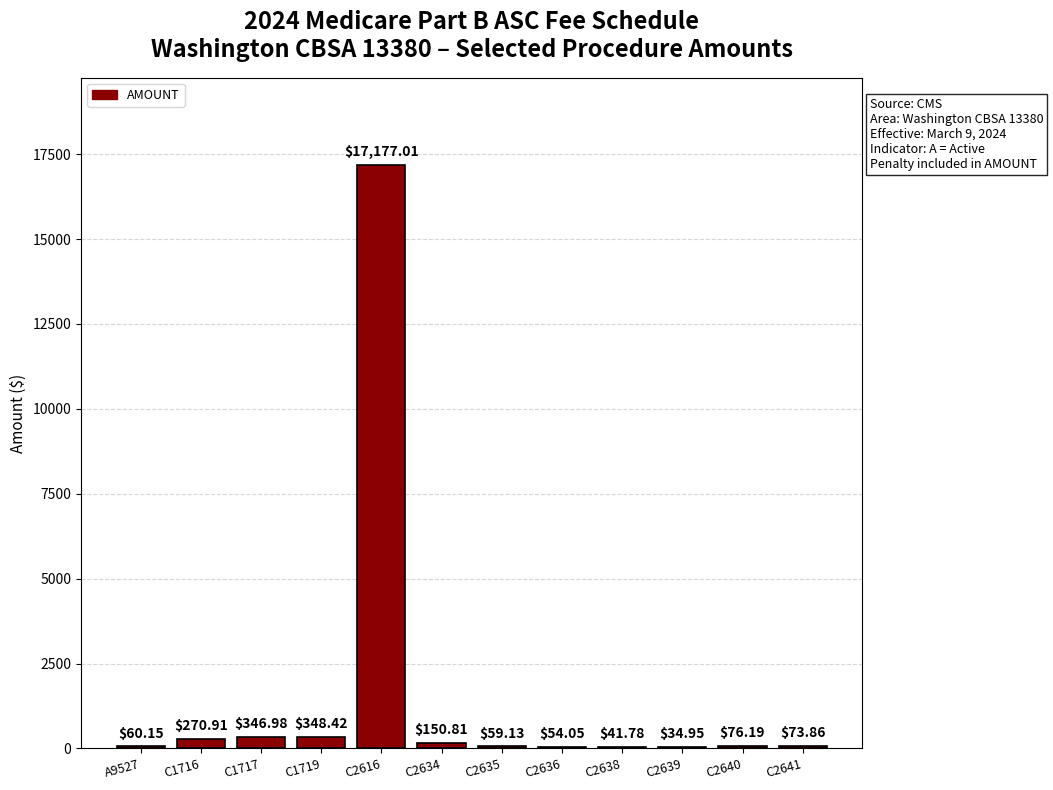

What is the sum of the values at C1716 and A9527?

331.1